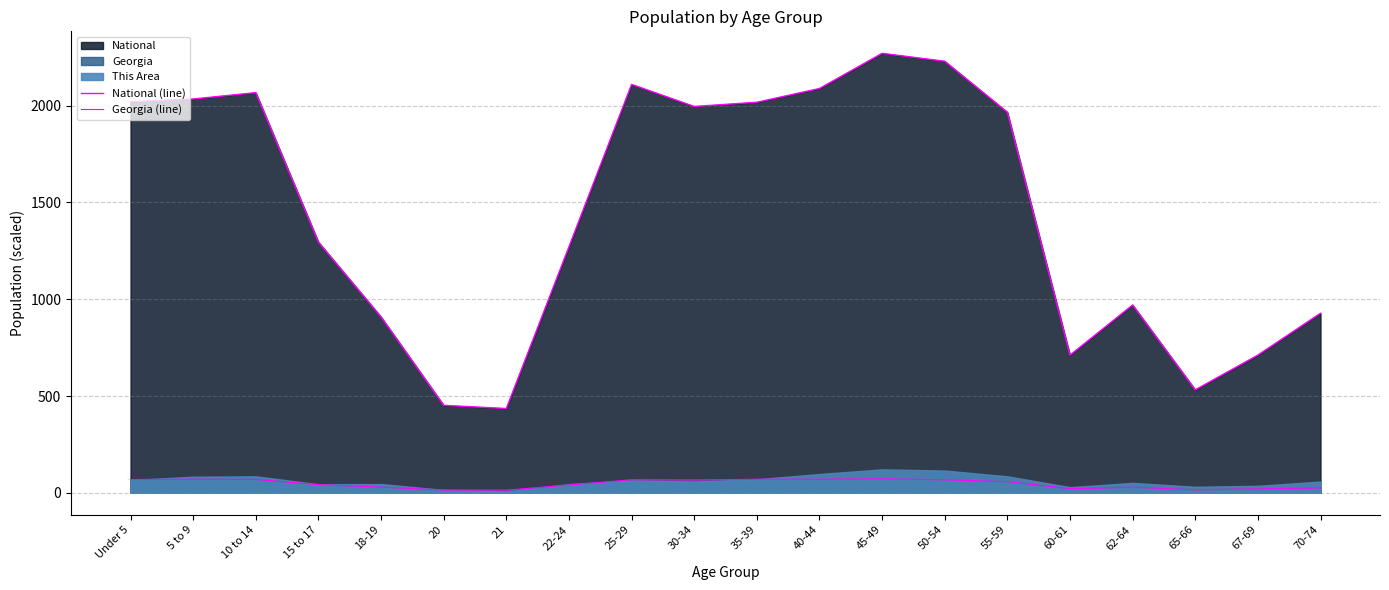

What is the value of the Georgia (line) point at the 17th from the left?

28.6